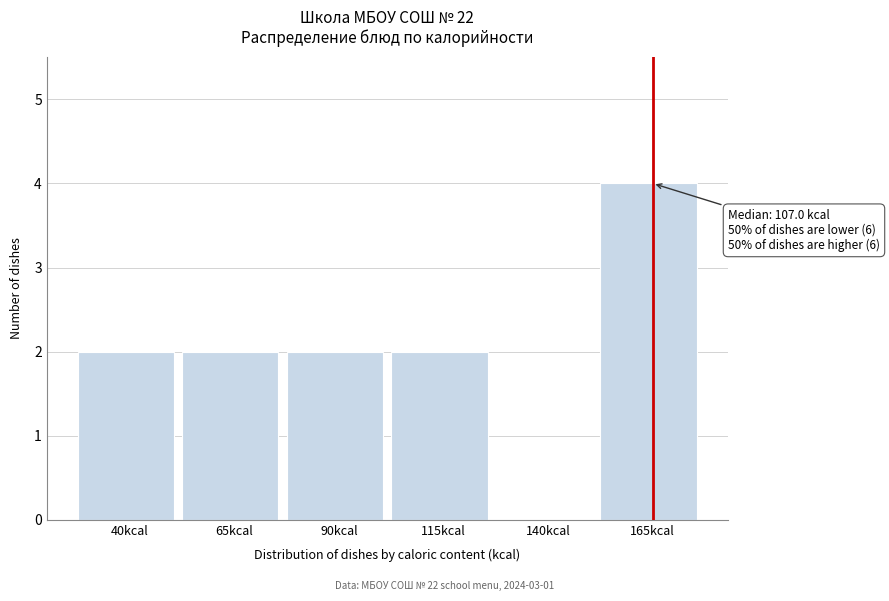

Reading right to left, what are all the values shown in this chart?

165kcal=4	140kcal=0	115kcal=2	90kcal=2	65kcal=2	40kcal=2